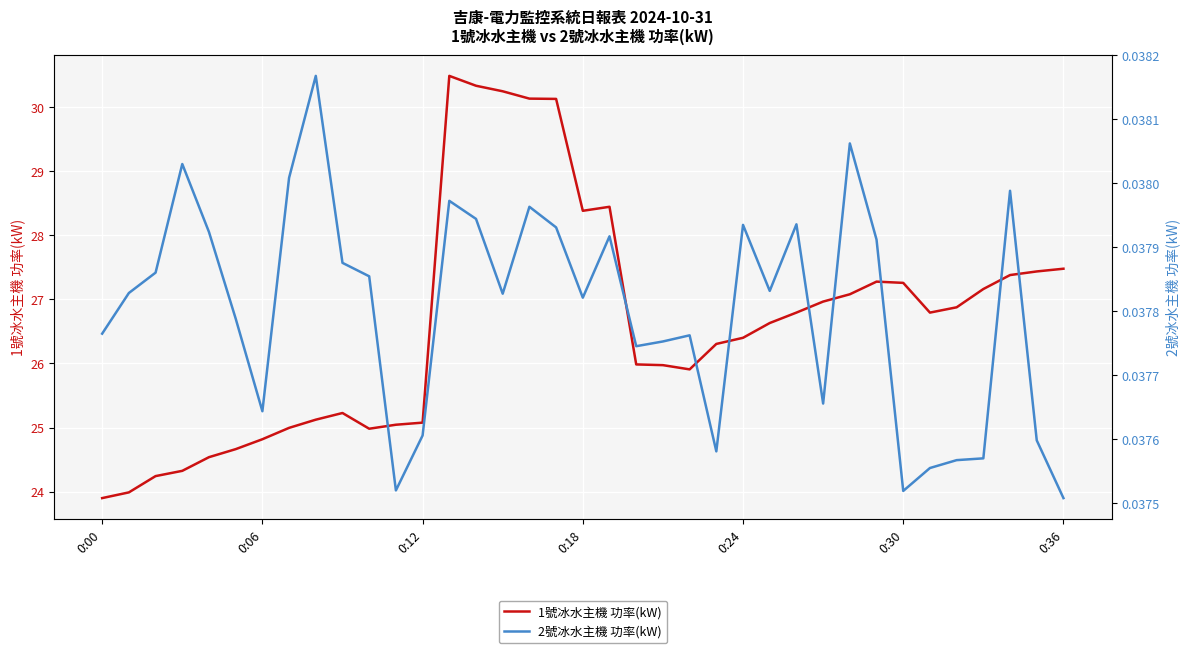

True or false: 1號冰水主機 功率(kW) and 2號冰水主機 功率(kW) cross at least once.

False